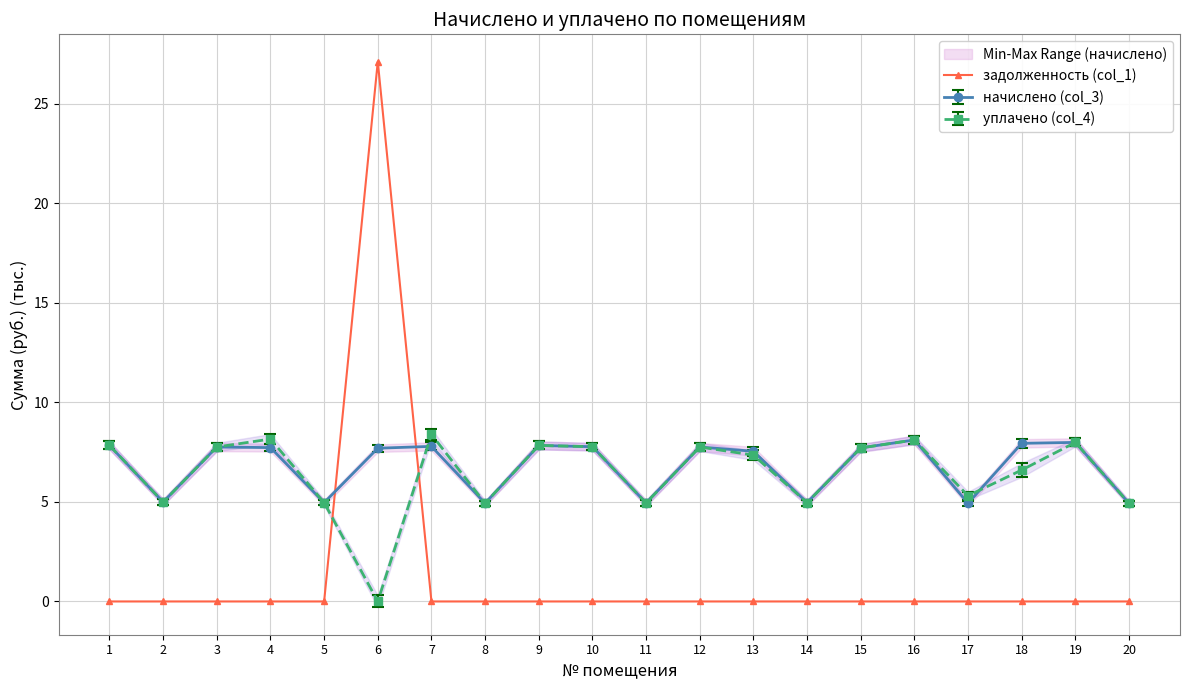

True or false: the data shows 0.0 at 20.

True